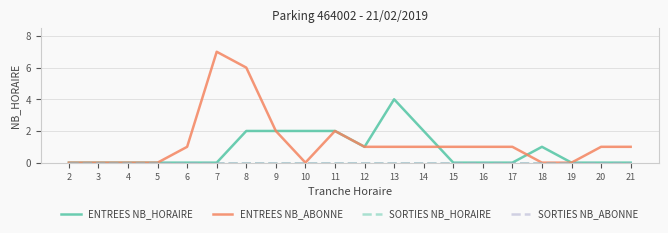

Does the chart have visible grid lines?

Yes